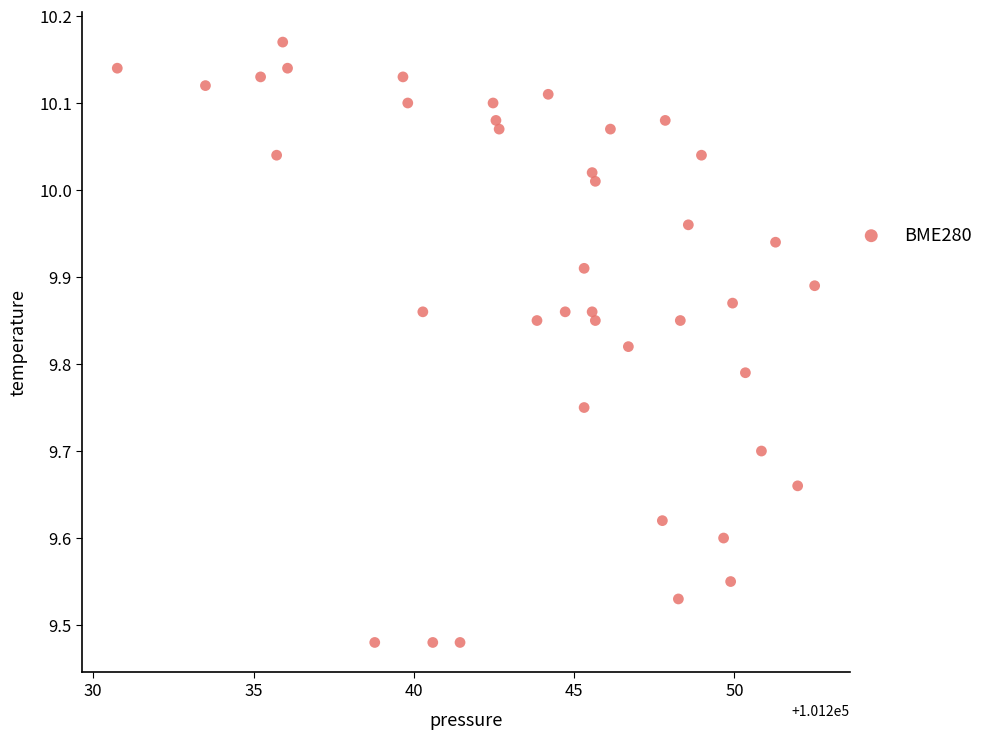

What is the range of X values (max minus min)?

21.8